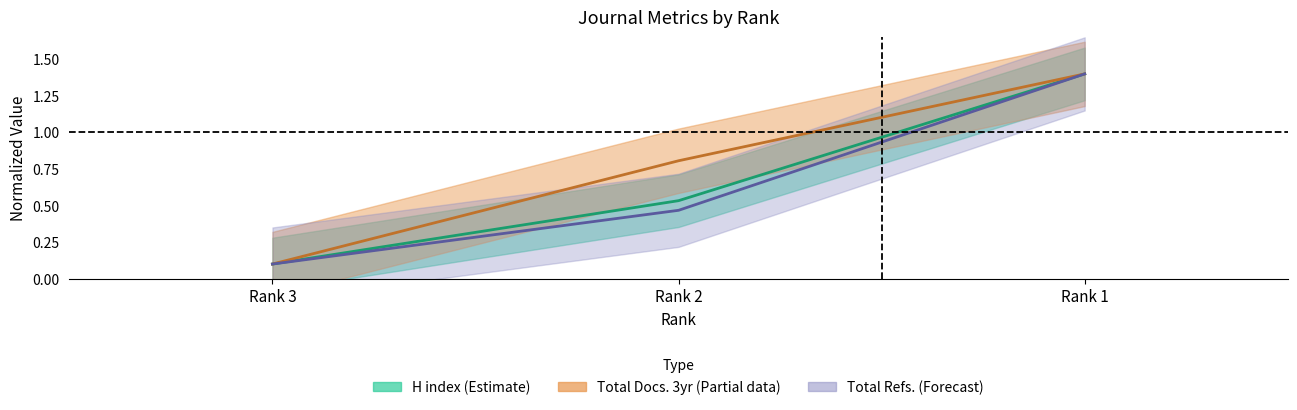

The value of Total Docs. (2009) at Rank 2 is 1.2. True or false?

False